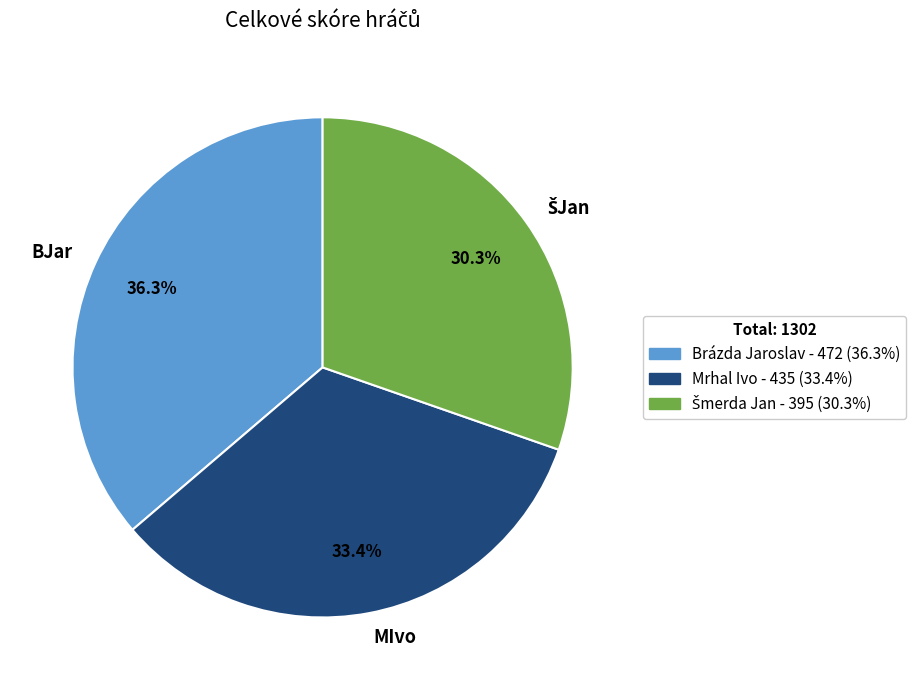

Does MIvo account for over 50% of the chart?

No